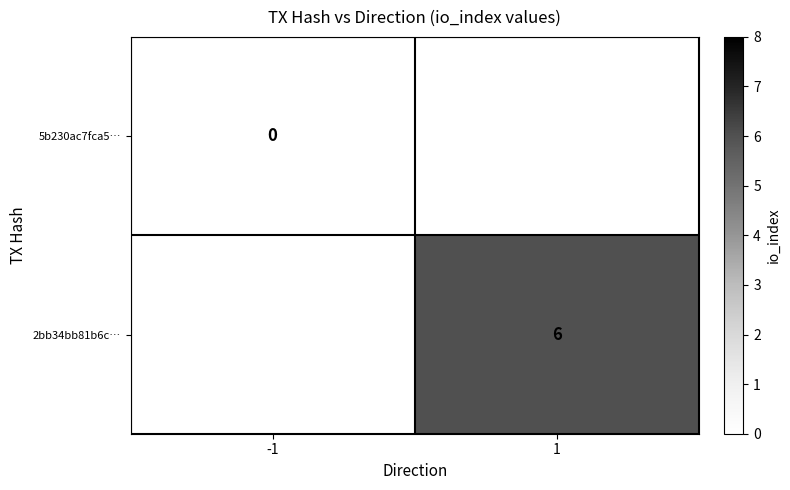

Is the value of 5b230ac7fca5… at -1 greater than the value of 2bb34bb81b6c… at 1?

No